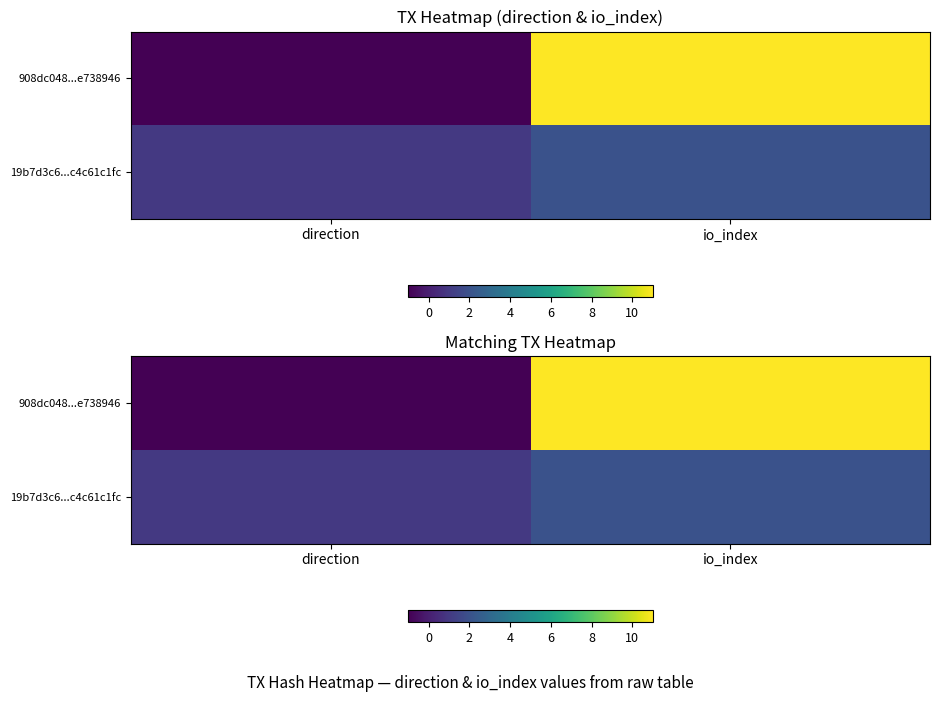

Is it true that 19b7d3c6...c4c61c1fc equals 2 at io_index?

True